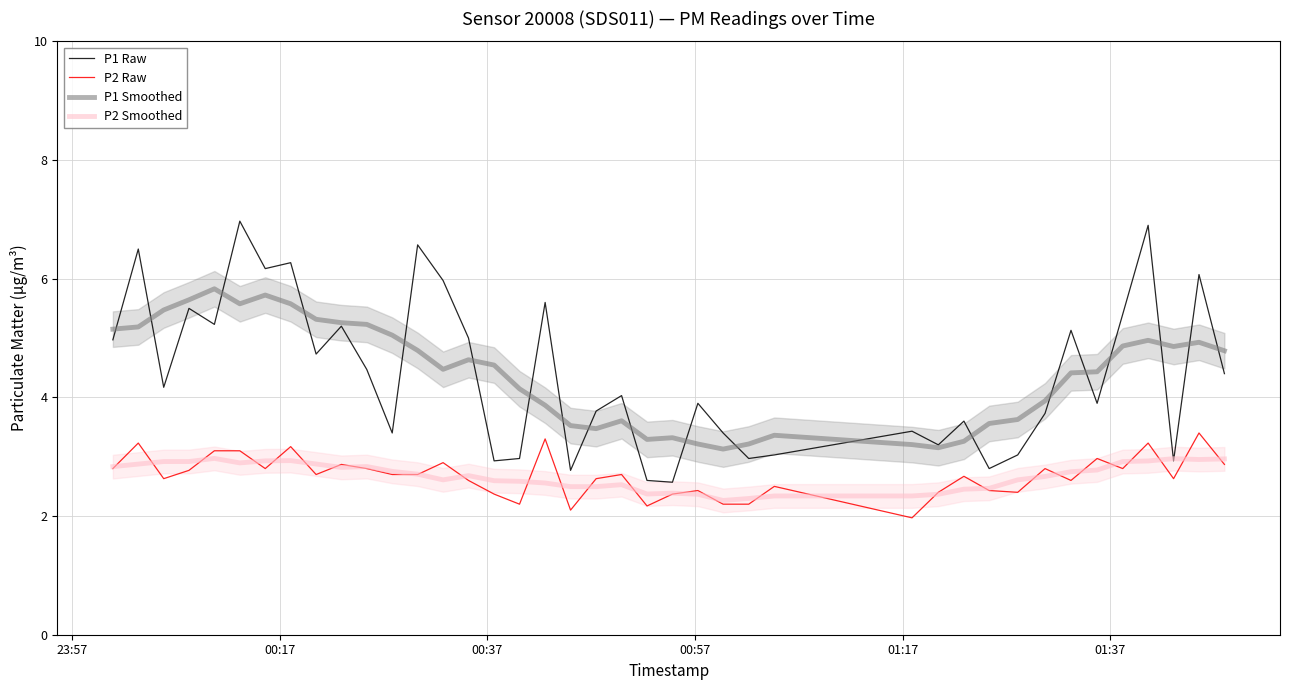

True or false: P1 Smoothed and P2 Smoothed intersect in this chart.

False